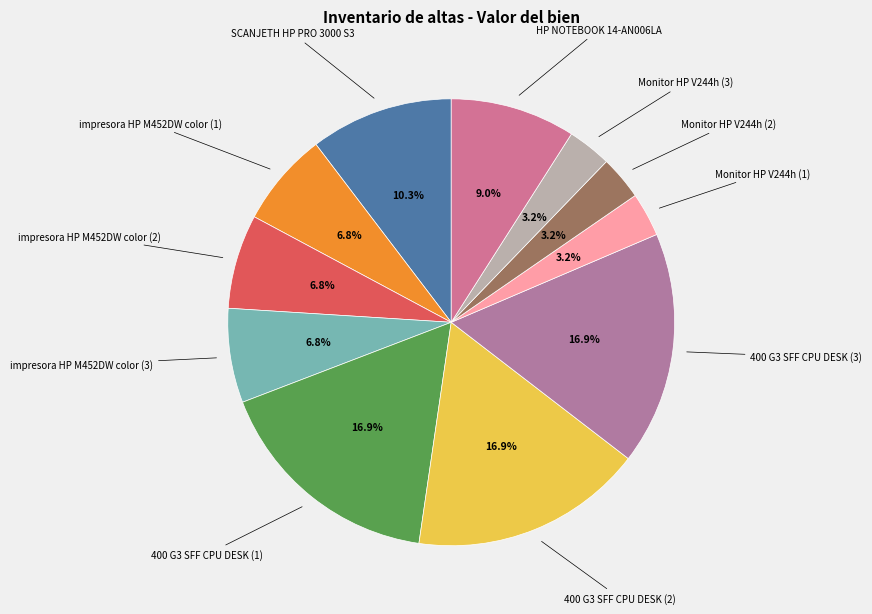

To the nearest percent, what portion does 400 G3 SFF CPU DESK (3) represent?

17%